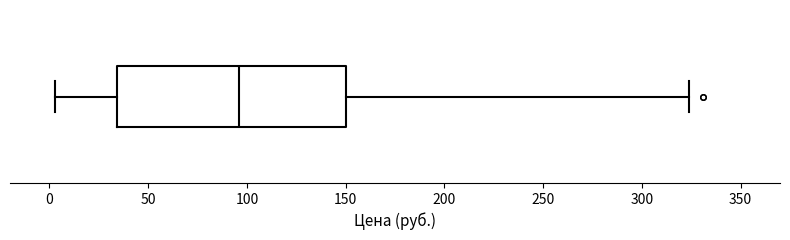

Read this box plot against the x-axis: the position of the median line, the range covered by the box, and the ends of both whiskers. The values are not printed on the chart, so give them approximately, as read against the axis.

median 95, box 35 to 150, whiskers 5 to 325